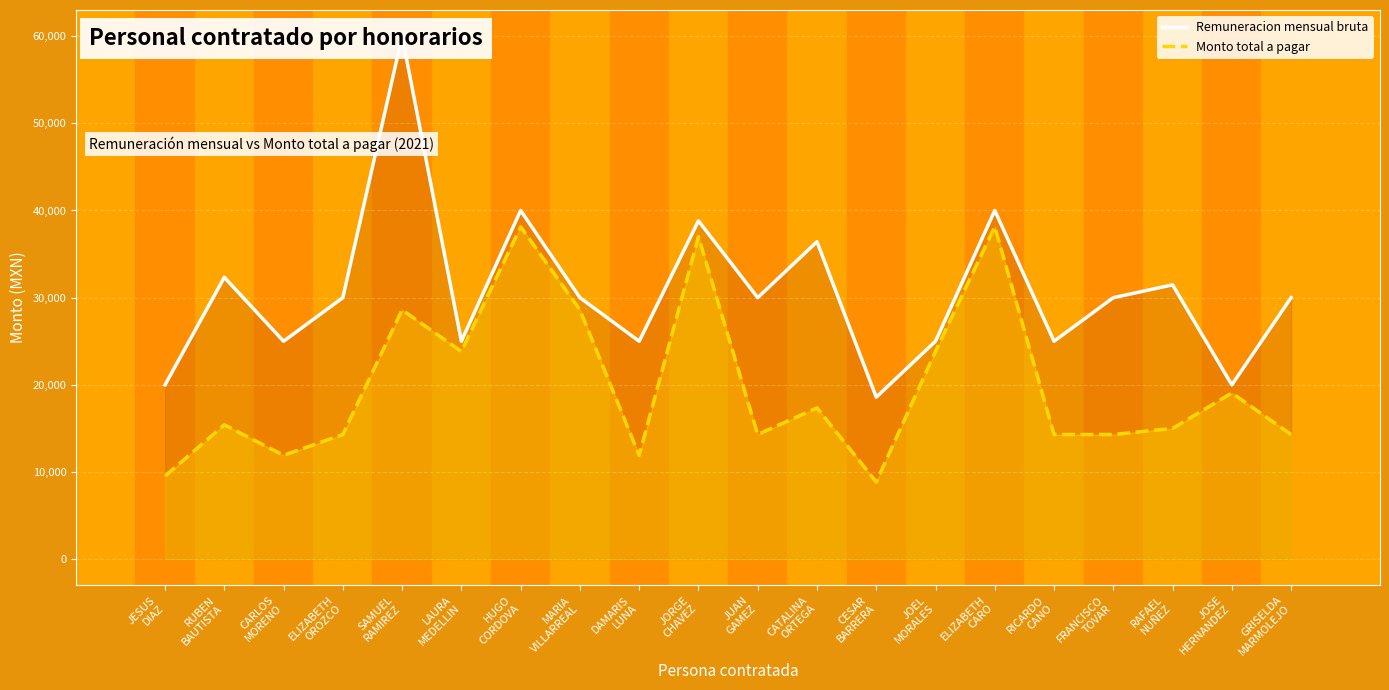

Is it true that Remuneracion mensual bruta equals 40000.0 at ELIZABETH
CARO?

True